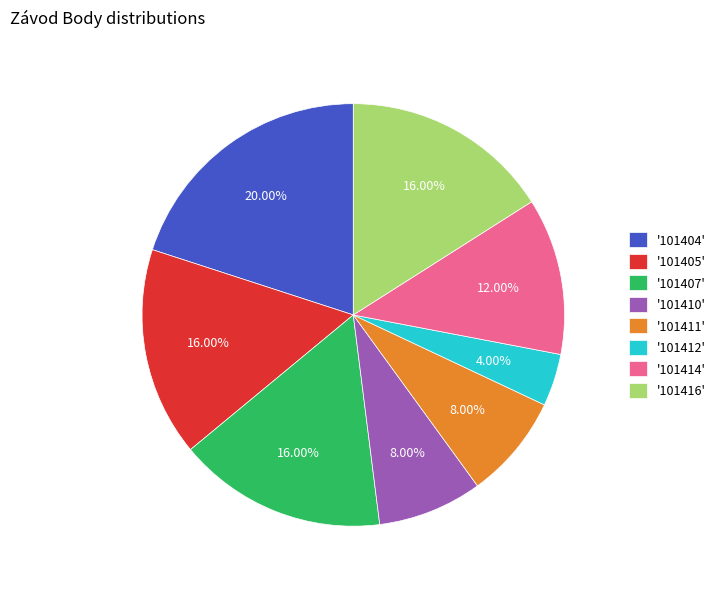

What is the largest slice in the pie chart?

'101404'